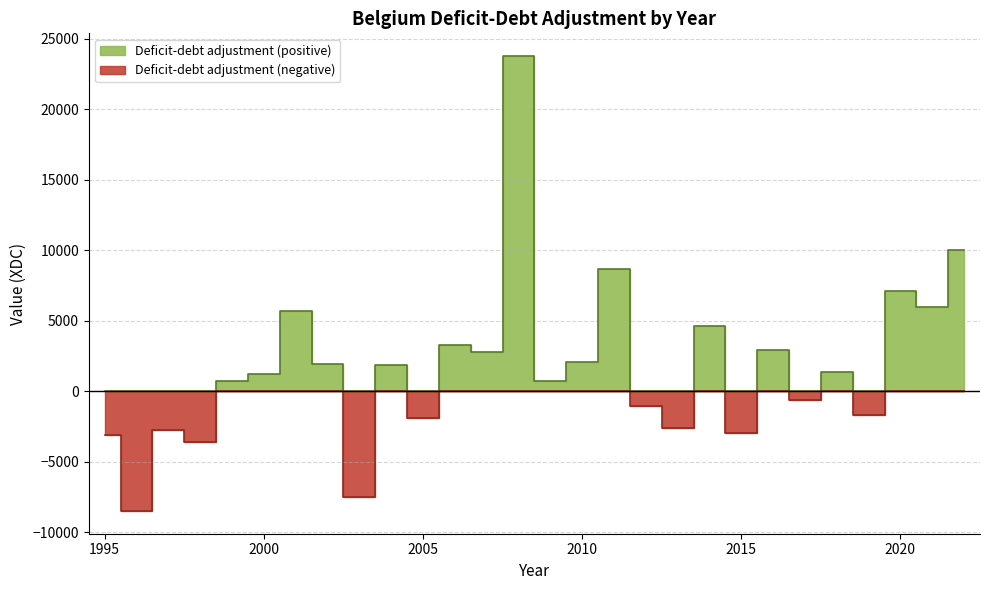

Rank the categories by value from highest to lowest.

2008, 2022, 2011, 2020, 2021, 2001, 2014, 2006, 2016, 2007, 2010, 2002, 2004, 2018, 2000, 2009, 1999, 2017, 2012, 2019, 2005, 2013, 1997, 2015, 1995, 1998, 2003, 1996